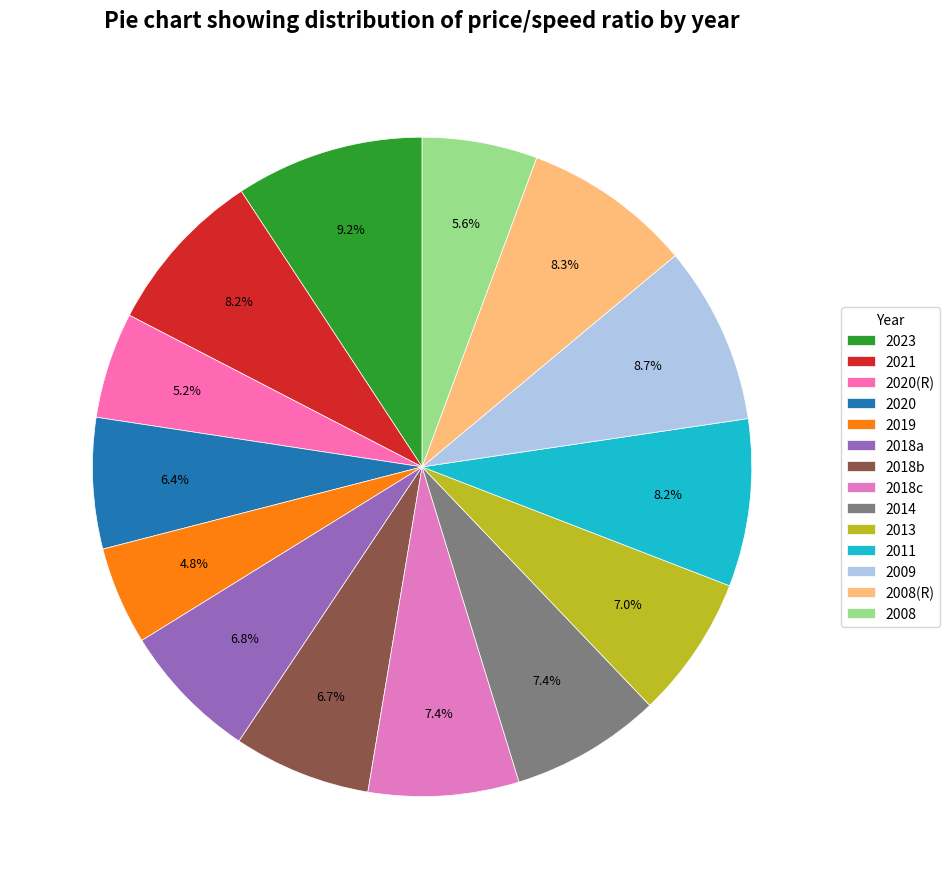

How many segments does this pie chart have?

14